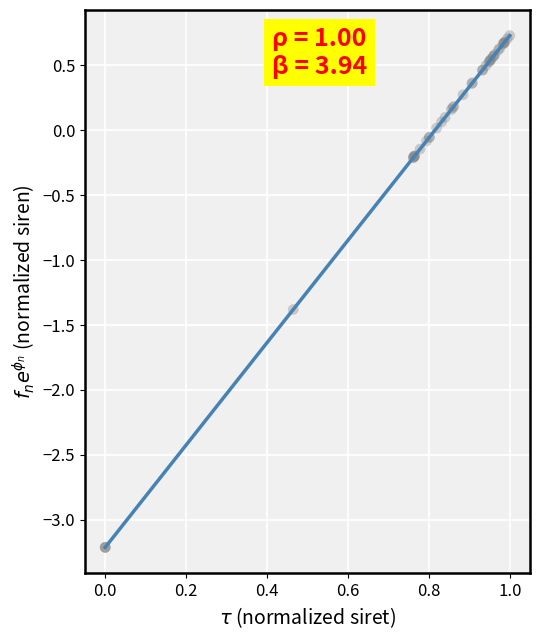

What Y value in the scatter plot is closest to -1?

-1.4